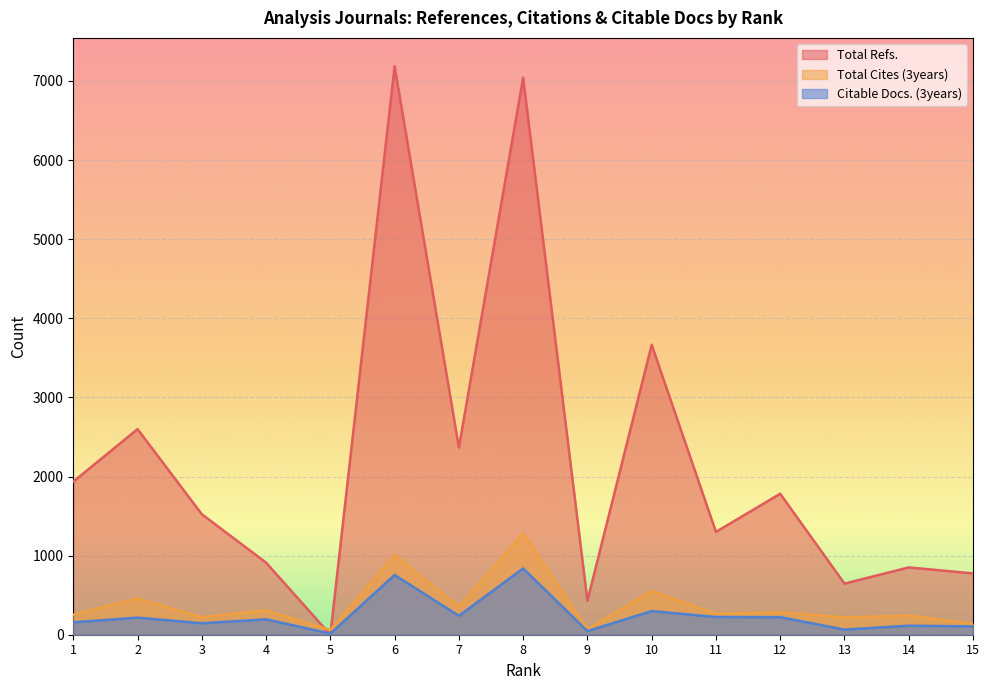

Which series has the largest total across all categories?

Total Refs.